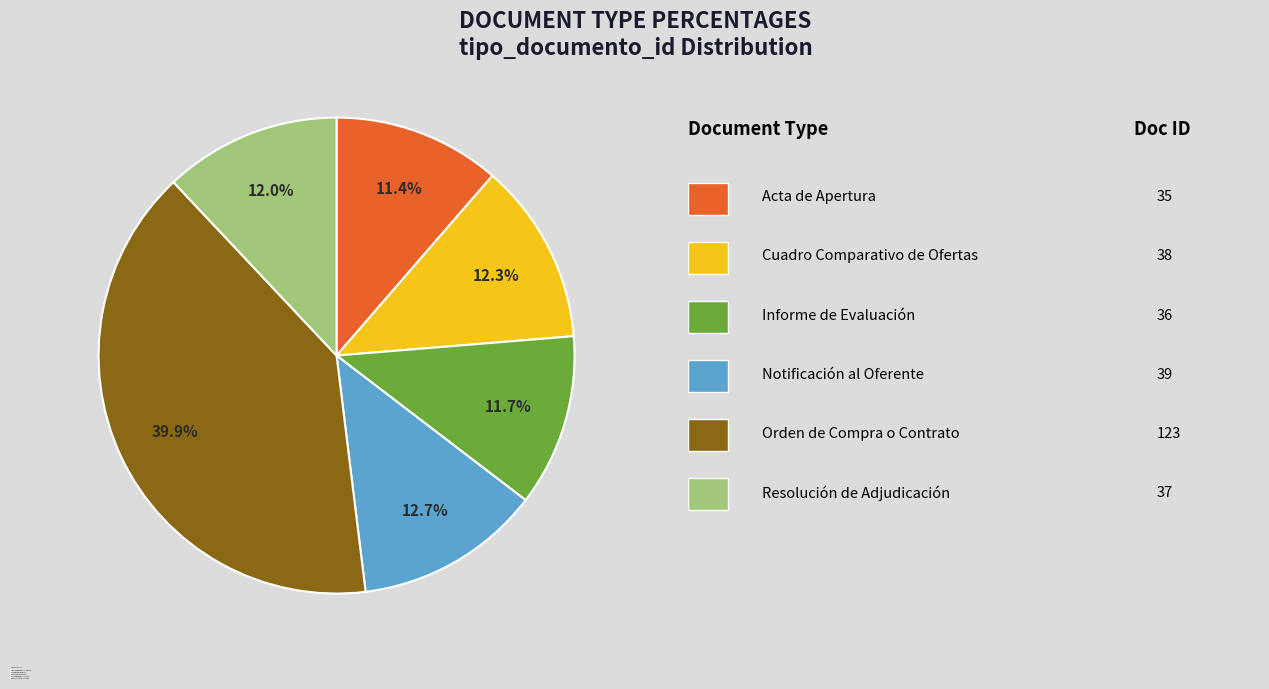

The Acta de Apertura slice represents 11% of the pie. True or false?

True